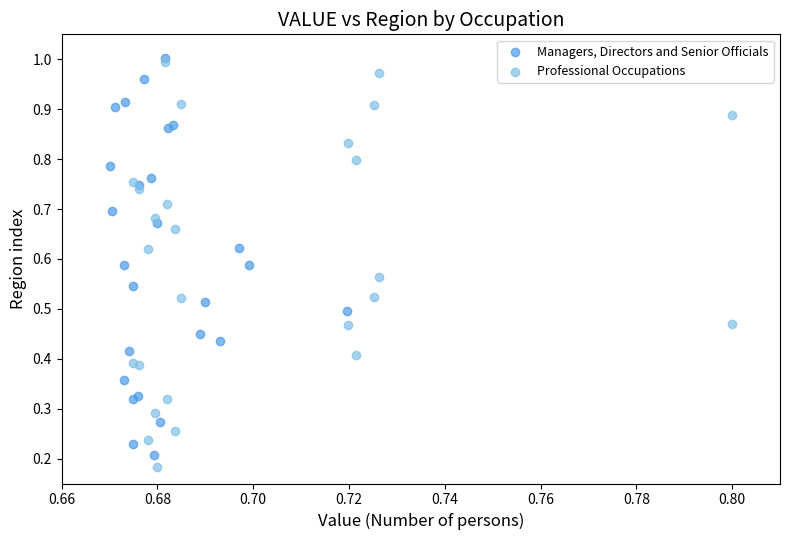

Which series has the largest Y range (max minus min)?

Professional Occupations